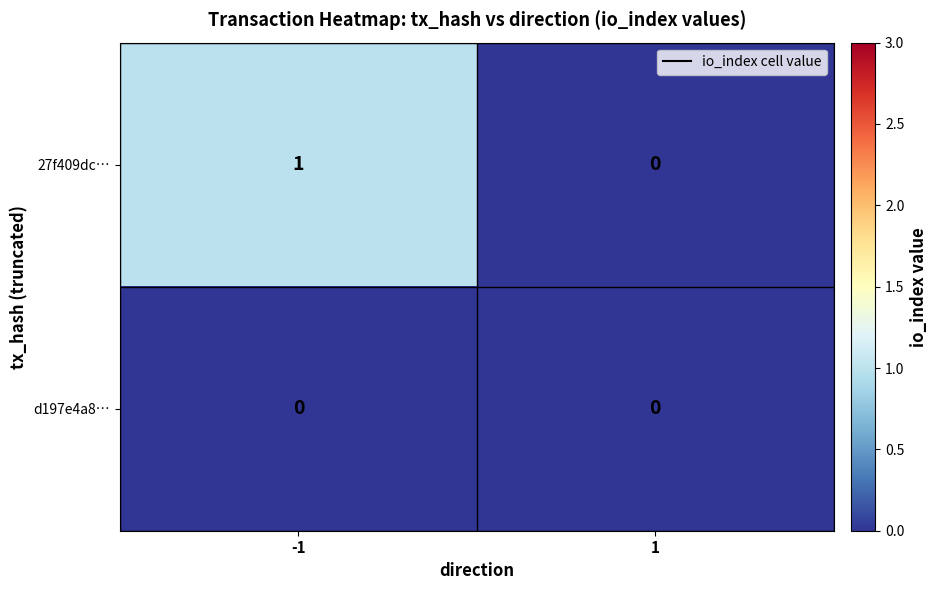

Rank the series by their maximum value, from highest to lowest.

27f409dc…, d197e4a8…